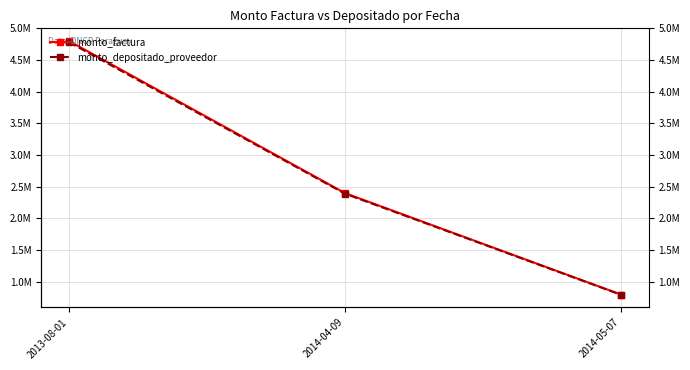

What is the total value across all series at 2014-04-09?

4790400